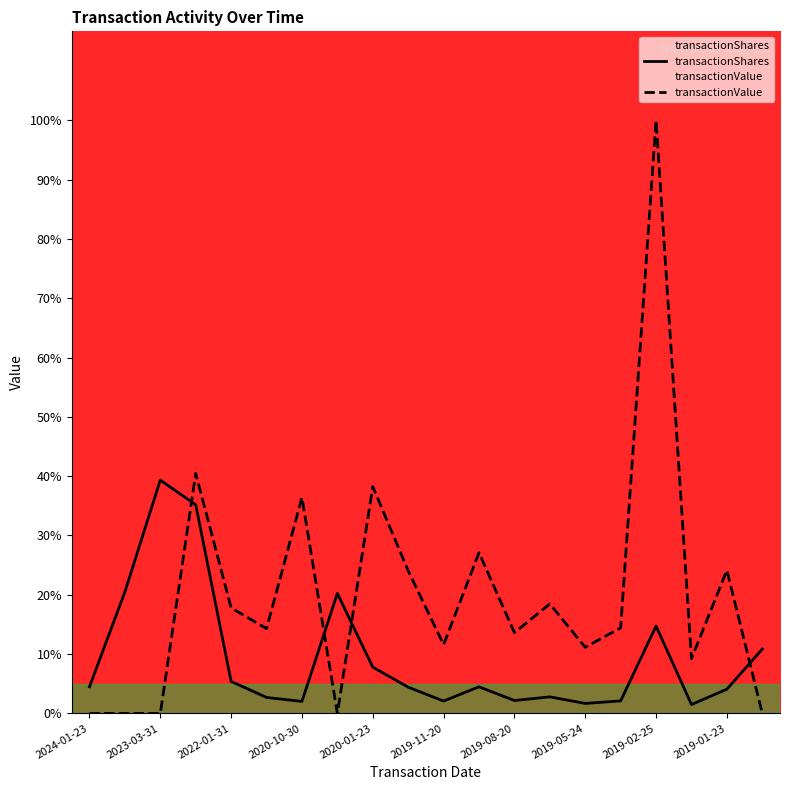

How many intersections are there between transactionValue and transactionShares?

4